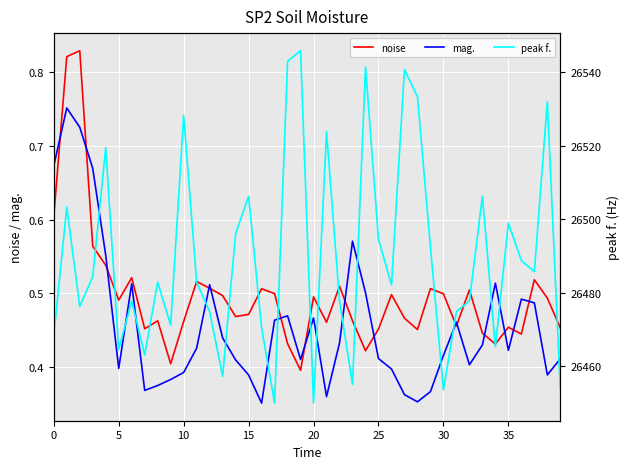

What is the difference between the second highest and second lowest values in the mag. series?

0.4